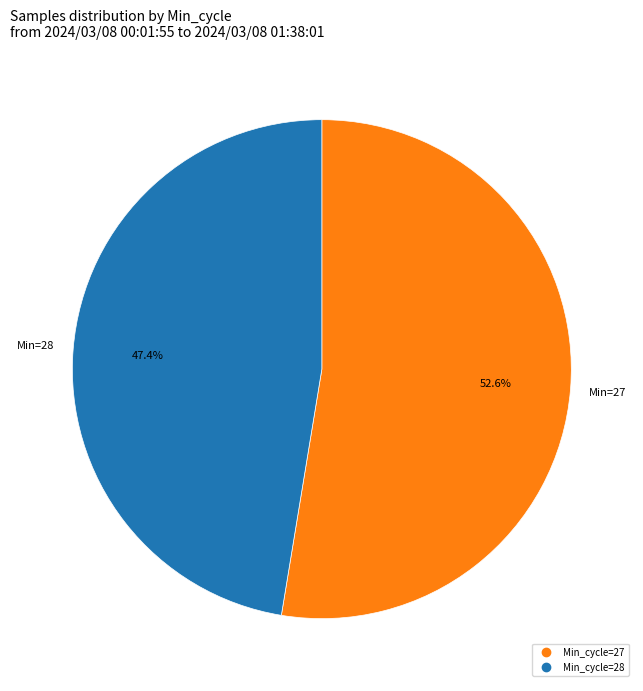

How many segments does this pie chart have?

2